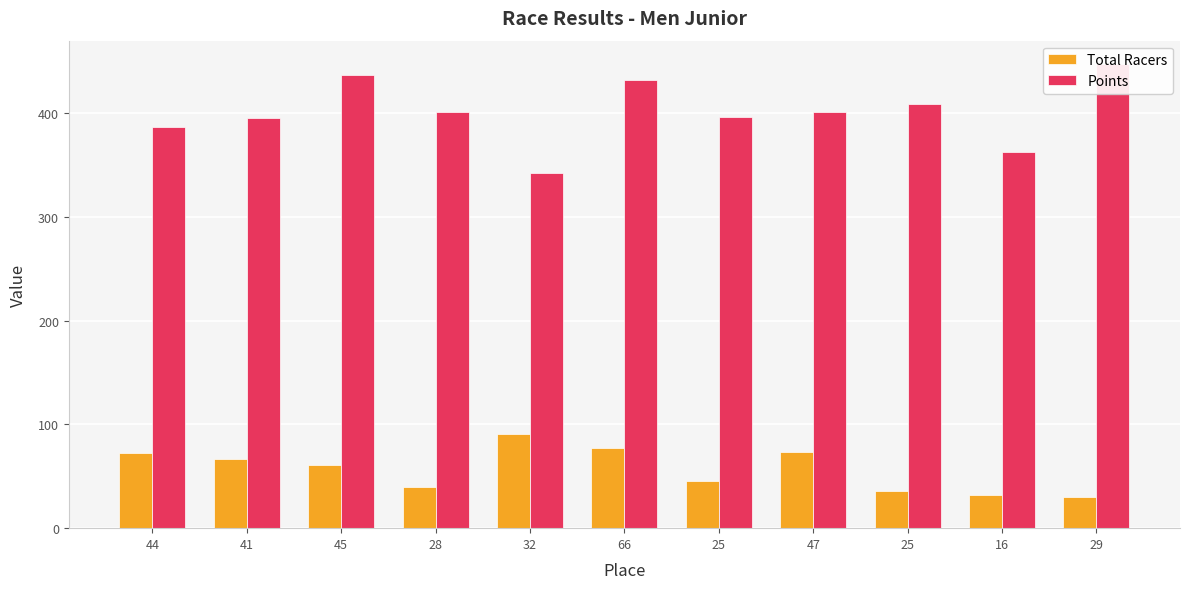

The Points series shows 633.7 at 41. True or false?

False